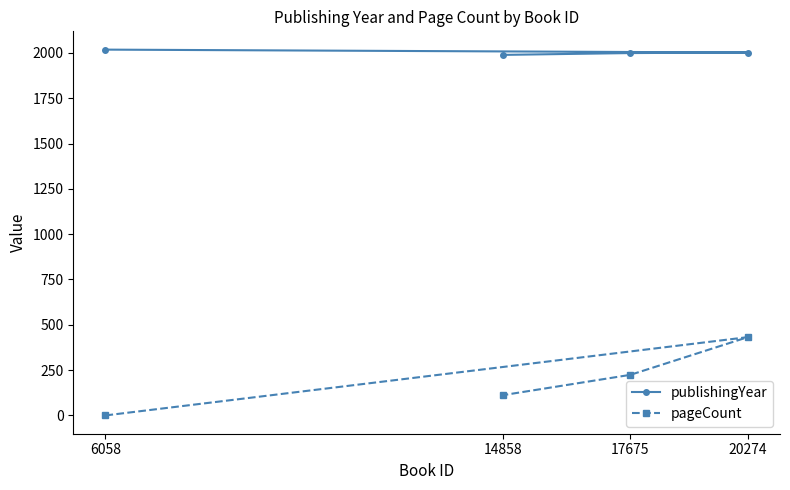

Is the value of pageCount at 17675 greater than the value of publishingYear at 14858?

No